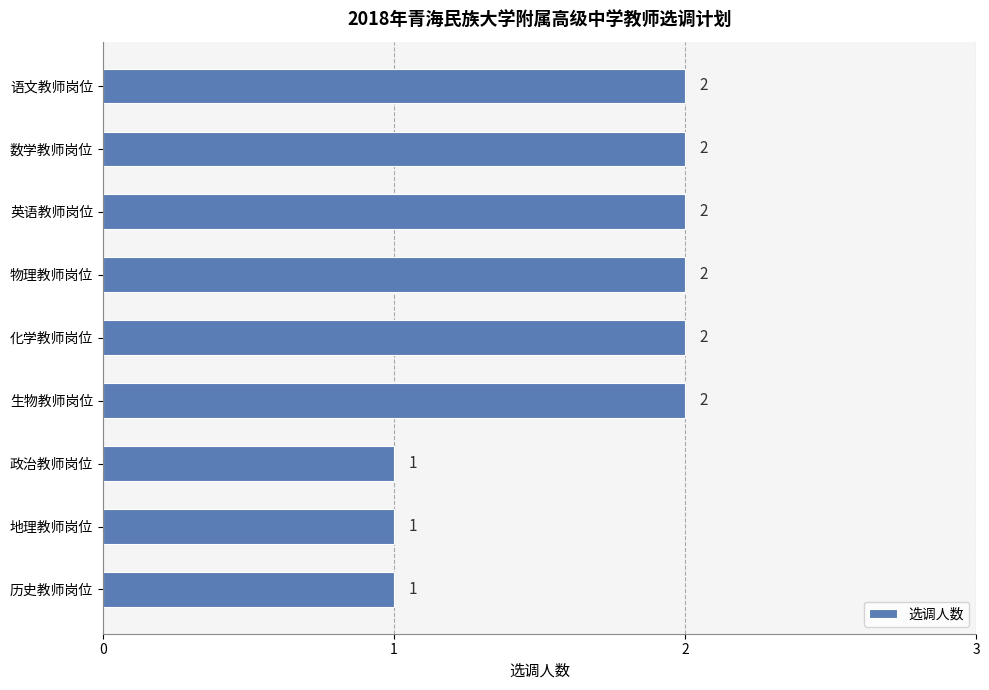

Is it true that the value at 英语教师岗位 is 2?

True